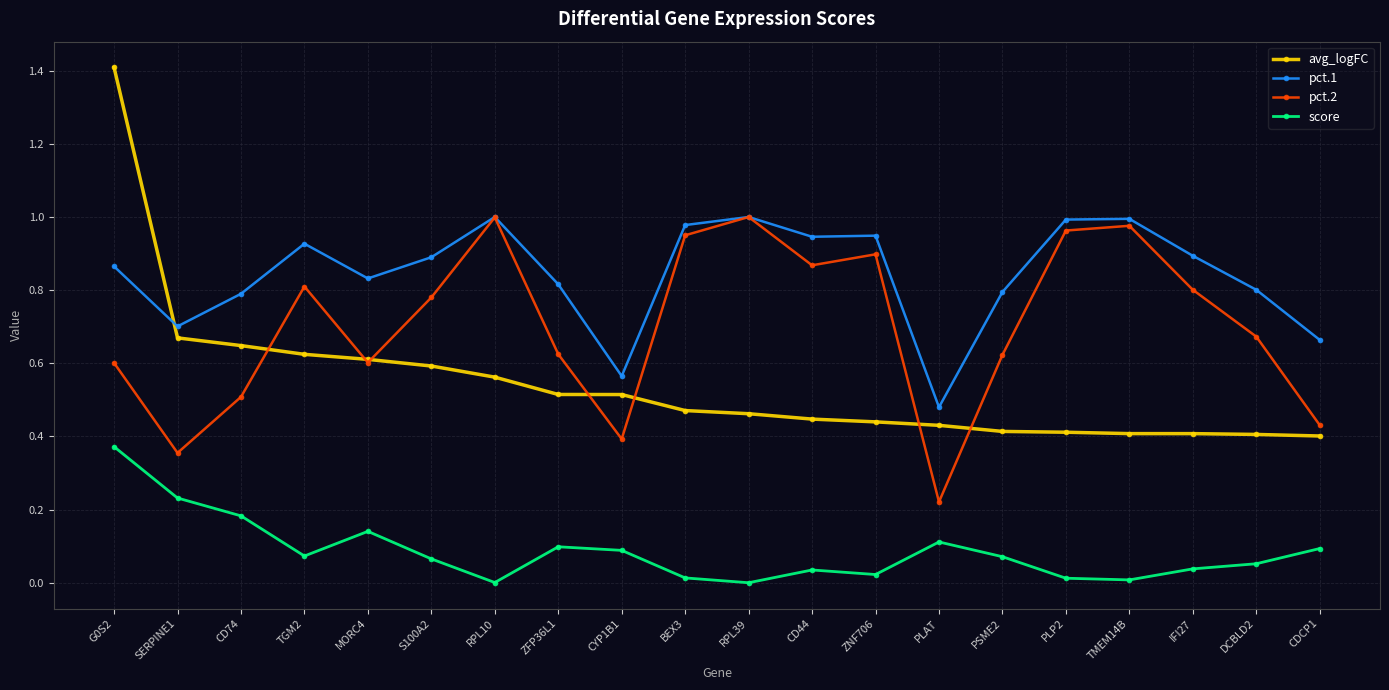

What position from the left is IFI27?

18